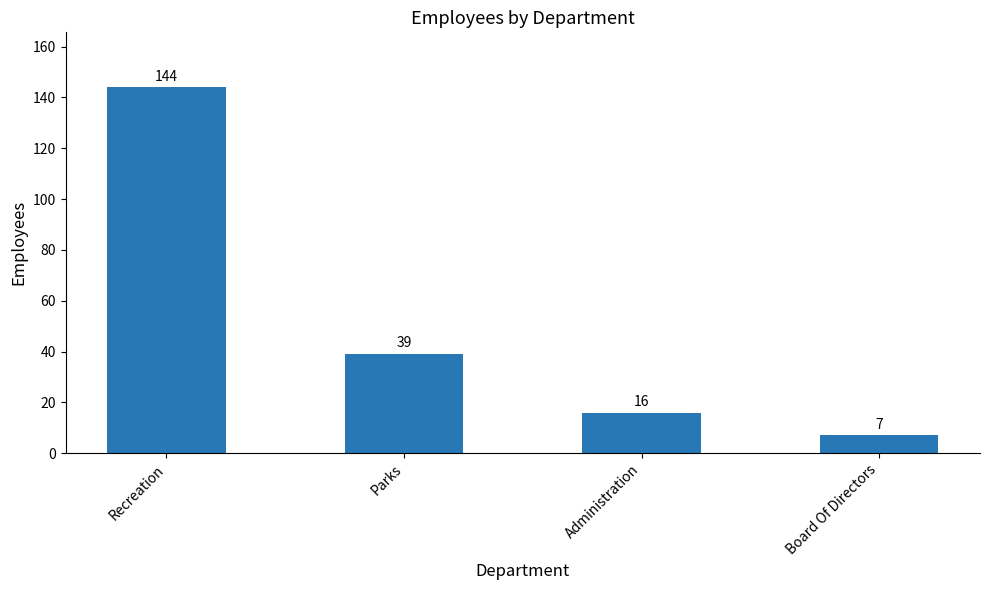

What is the change in value from Administration to Board Of Directors?

-9